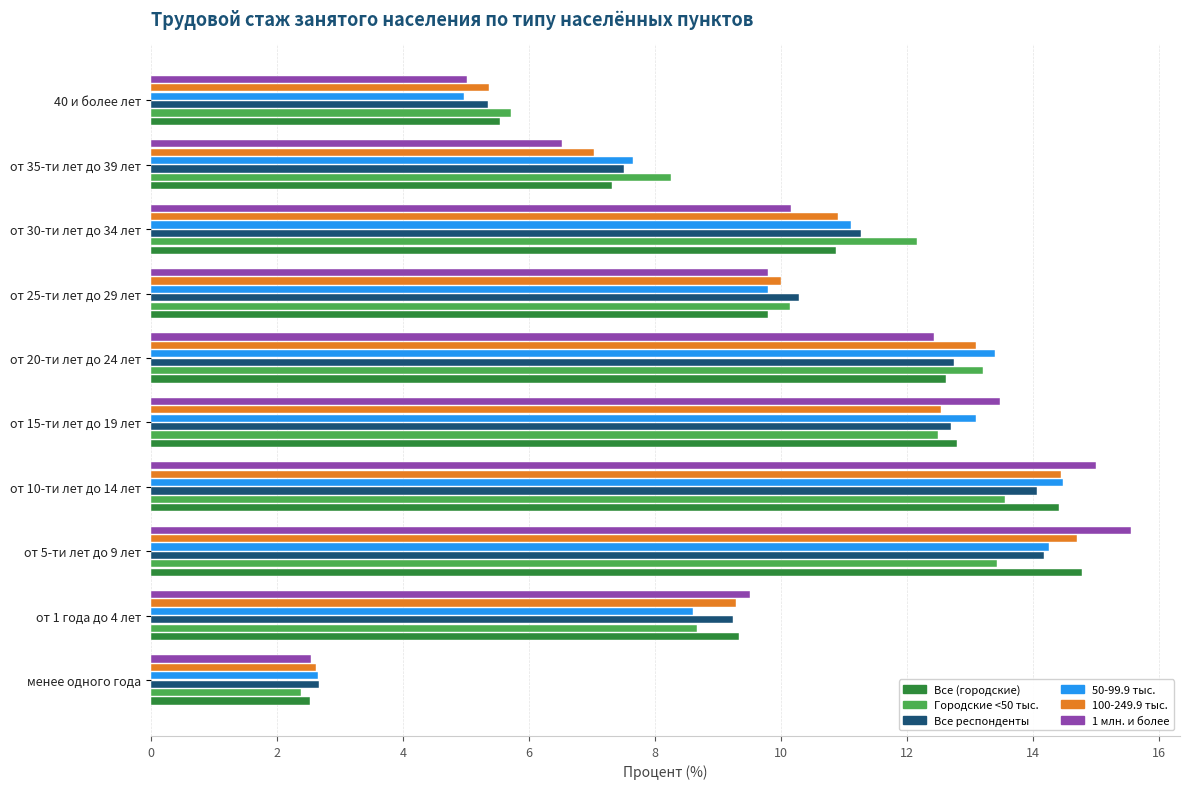

The value of 50-99.9 тыс. at от 20-ти лет до 24 лет is 13.4. True or false?

True